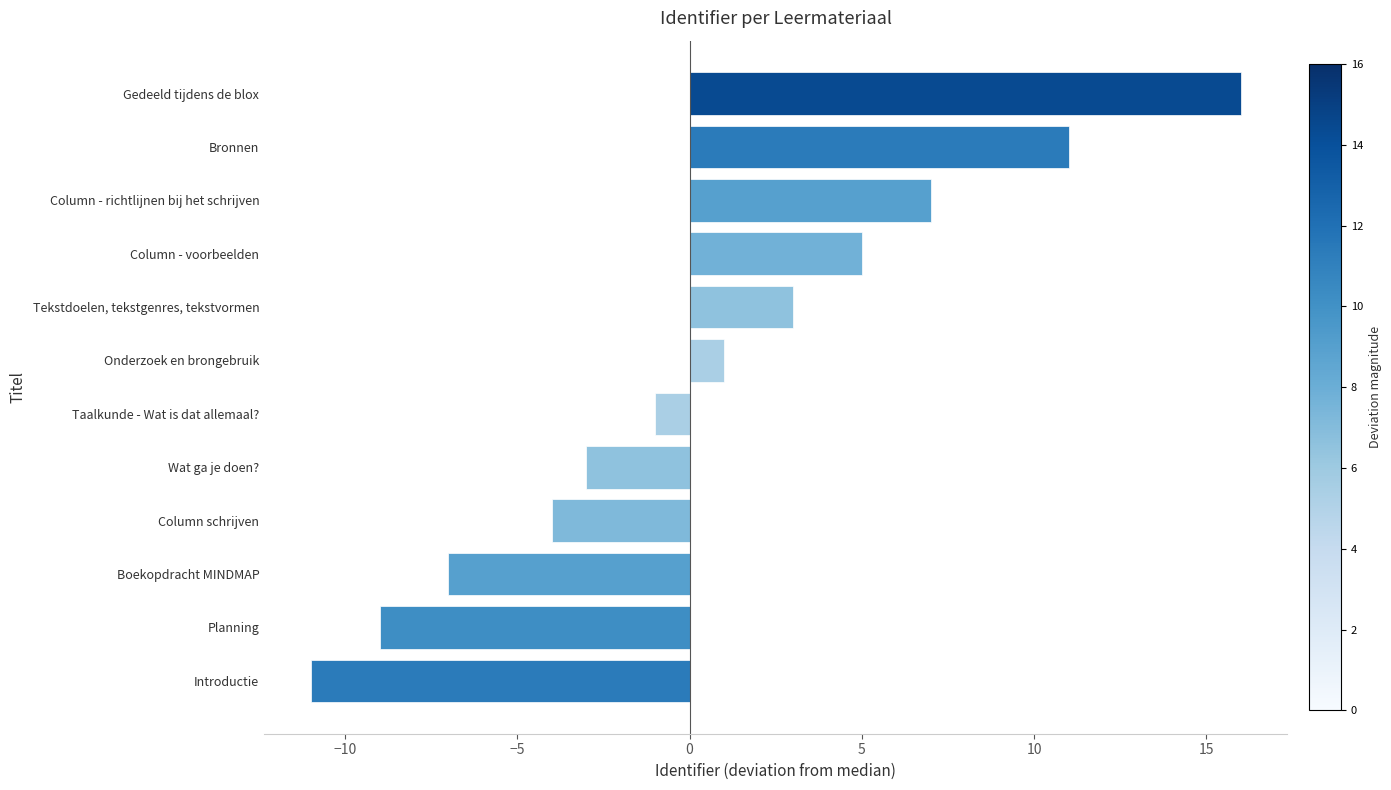

List the labels in order of value, largest first.

Gedeeld tijdens de blox, Bronnen, Column - richtlijnen bij het schrijven, Column - voorbeelden, Tekstdoelen, tekstgenres, tekstvormen, Onderzoek en brongebruik, Taalkunde - Wat is dat allemaal?, Wat ga je doen?, Column schrijven, Boekopdracht MINDMAP, Planning, Introductie